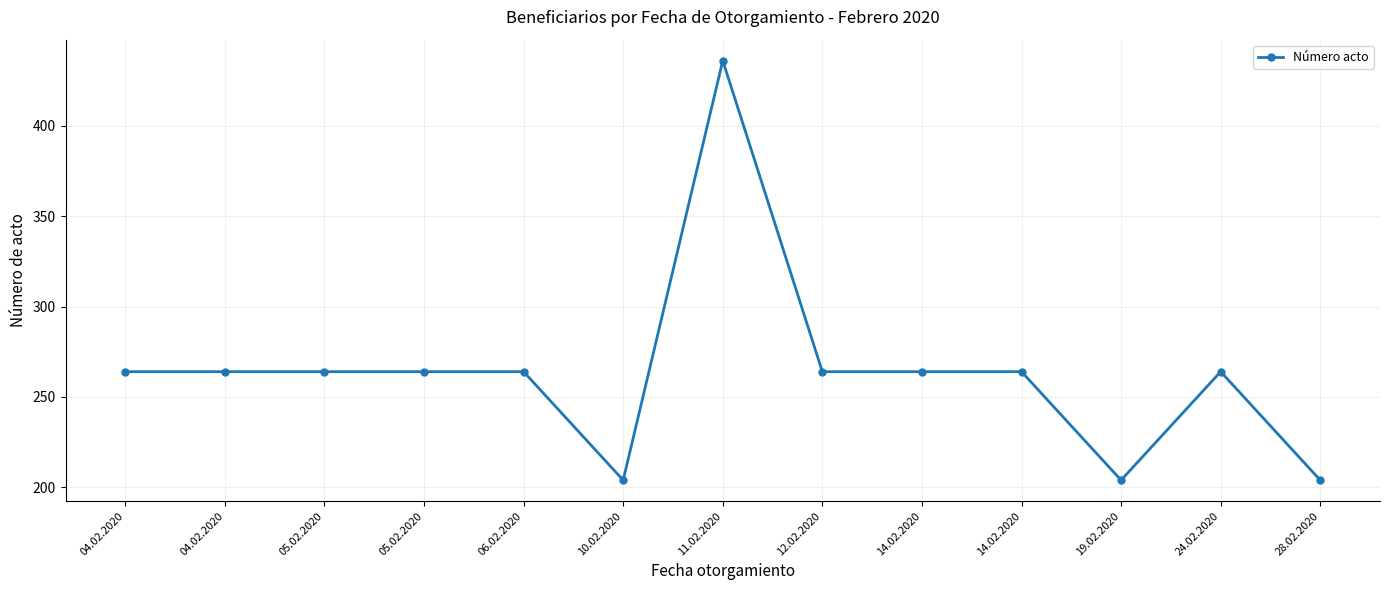

At which label is the value closest to 320?

04.02.2020